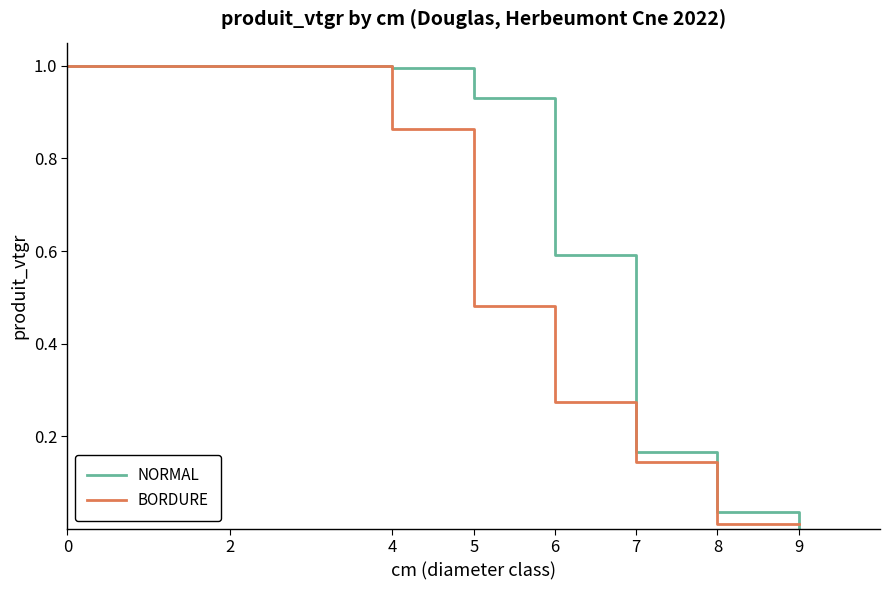

True or false: BORDURE and NORMAL cross at least once.

True